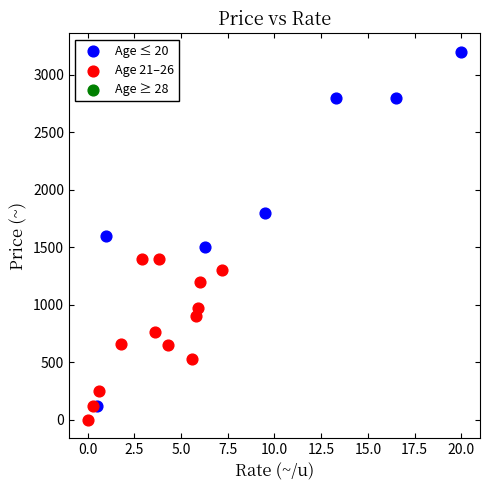

Which series has the widest spread of Y values?

Age ≤ 20